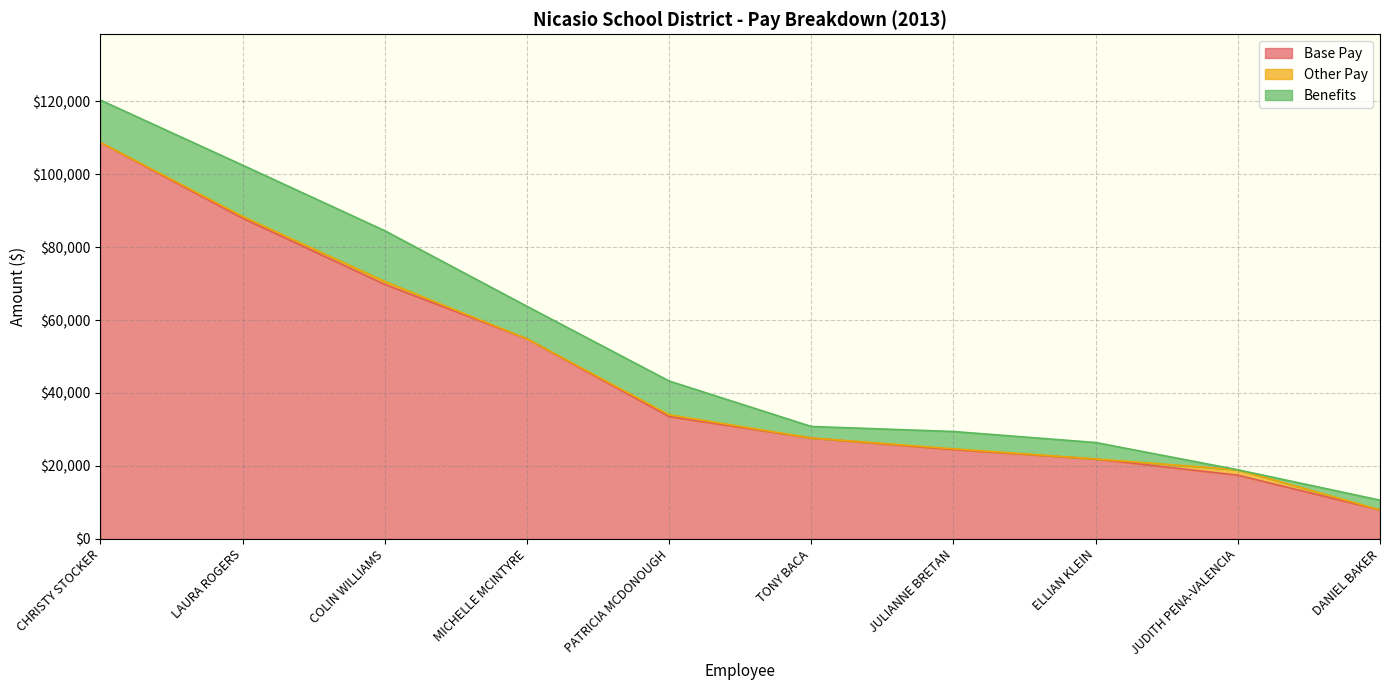

What is the maximum value for Base Pay?

108720.5